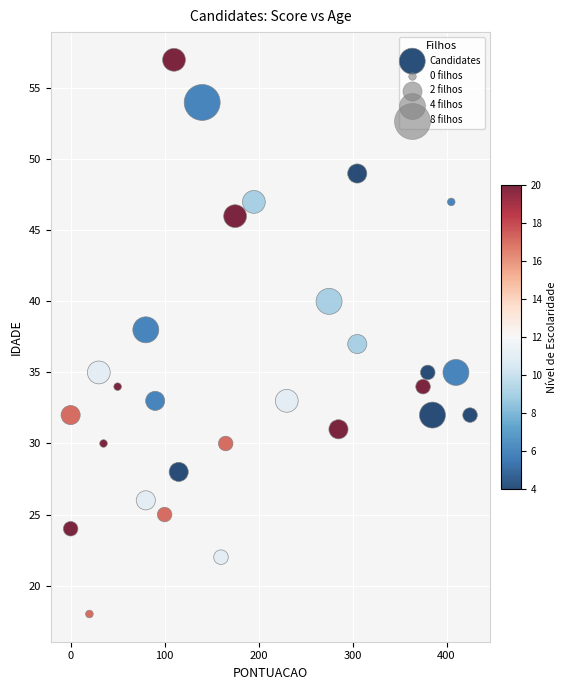

What is the range of Y values (max minus min)?

39